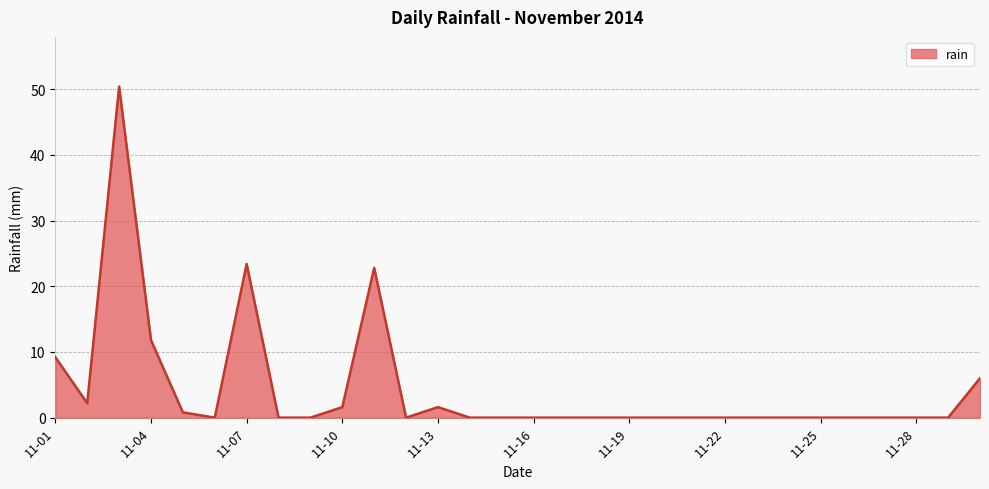

What is the maximum value shown in the chart?

50.4